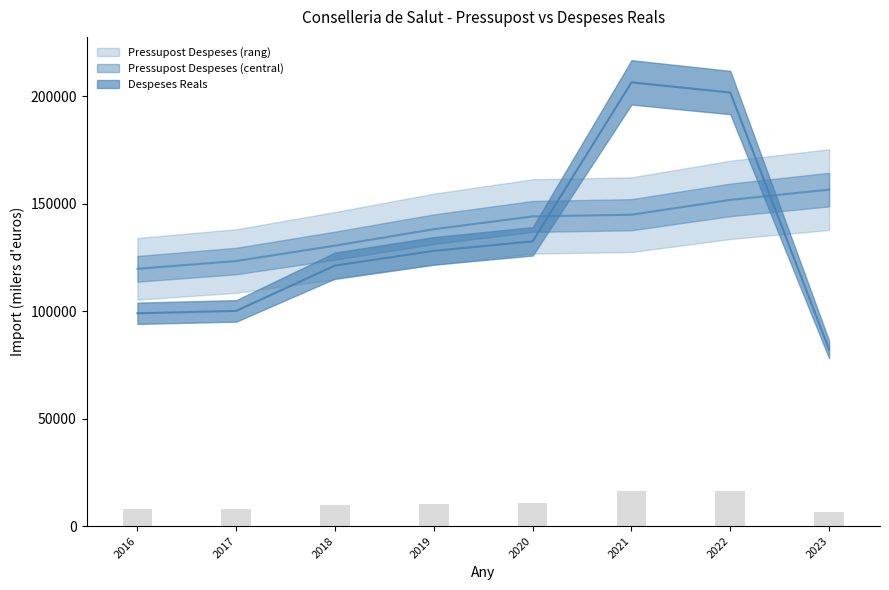

Is the value of Despeses Reals at 2016 greater than the value of Pressupost Despeses at 2023?

No